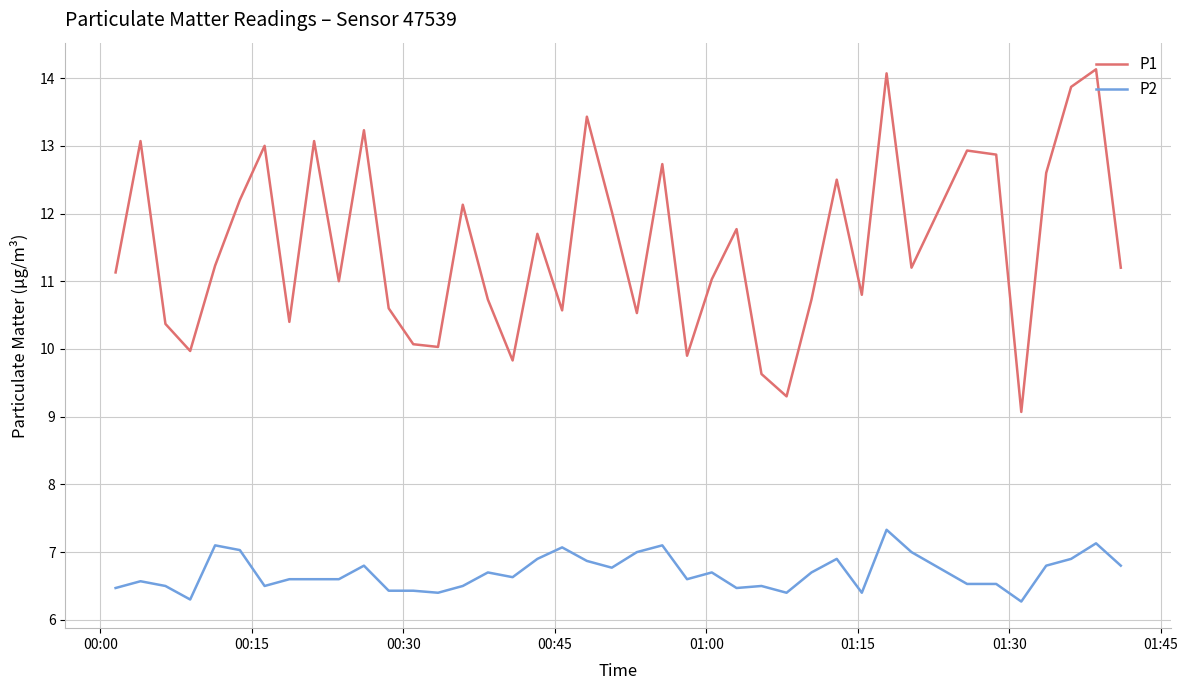

Reading left to right, extract all data points from this chart.

P1: 11.1	13.1	10.4	10.0	11.2	12.2	13.0	10.4	13.1	11.0	13.2	10.6	10.1	10.0	12.1	10.7	9.8	11.7	10.6	13.4	12.0	10.5	12.7	9.9	11.0	11.8	9.6	9.3	10.7	12.5	10.8	14.1	11.2	12.9	12.9	9.1	12.6	13.9	14.1	11.2
P2: 6.5	6.6	6.5	6.3	7.1	7.0	6.5	6.6	6.6	6.6	6.8	6.4	6.4	6.4	6.5	6.7	6.6	6.9	7.1	6.9	6.8	7.0	7.1	6.6	6.7	6.5	6.5	6.4	6.7	6.9	6.4	7.3	7.0	6.5	6.5	6.3	6.8	6.9	7.1	6.8